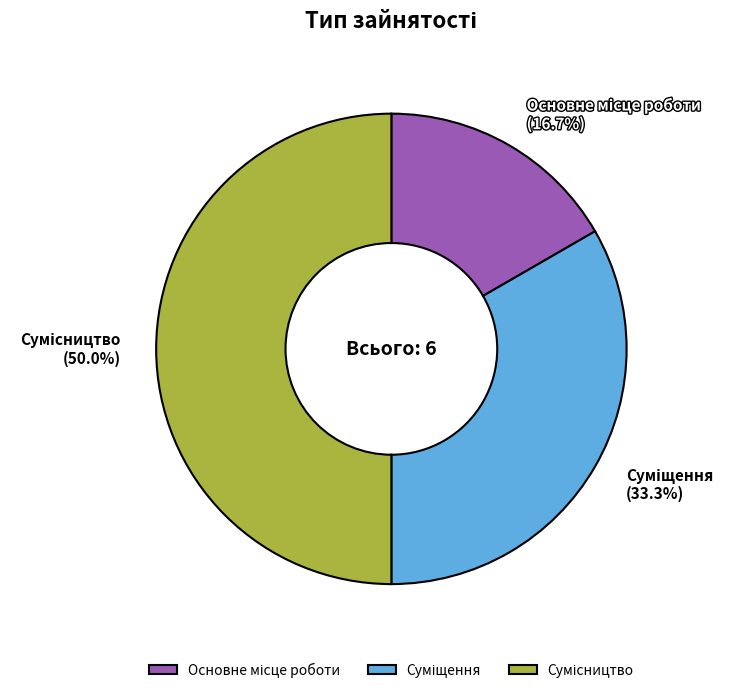

Rank the categories by value from lowest to highest.

Основне місце роботи, Суміщення, Сумісництво